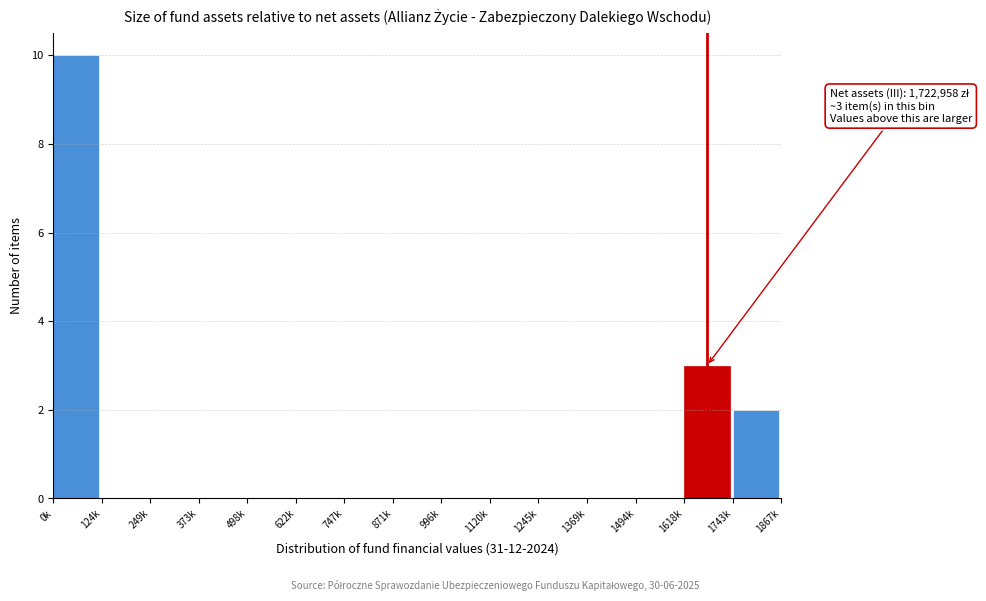

Reading left to right, what are all the values shown in this chart?

0k=10	124k=0	249k=0	373k=0	498k=0	622k=0	747k=0	871k=0	996k=0	1120k=0	1245k=0	1369k=0	1494k=0	1618k=3	1743k=2